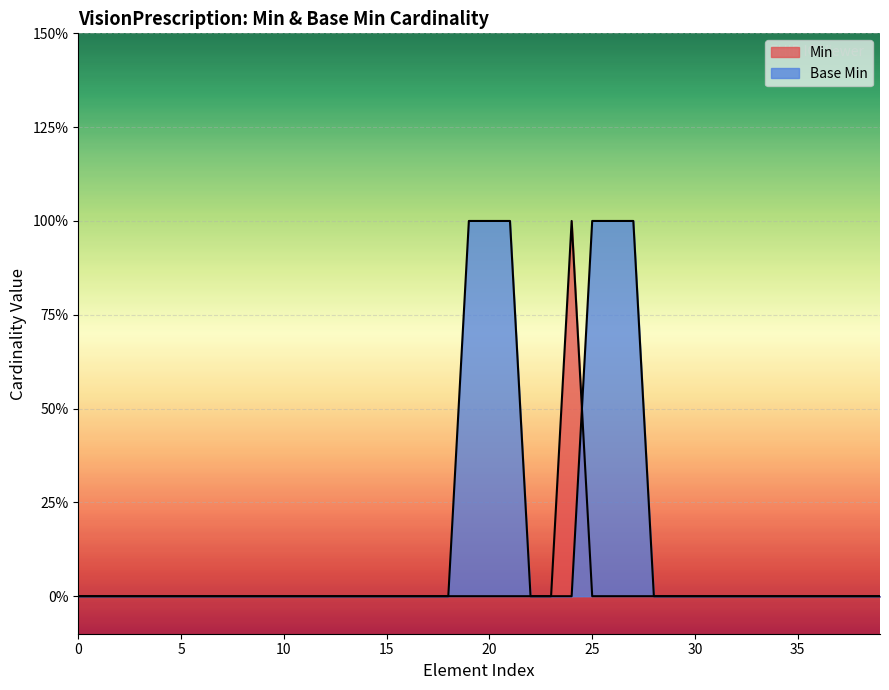

True or false: the data has more than 0 interior local peaks.

False